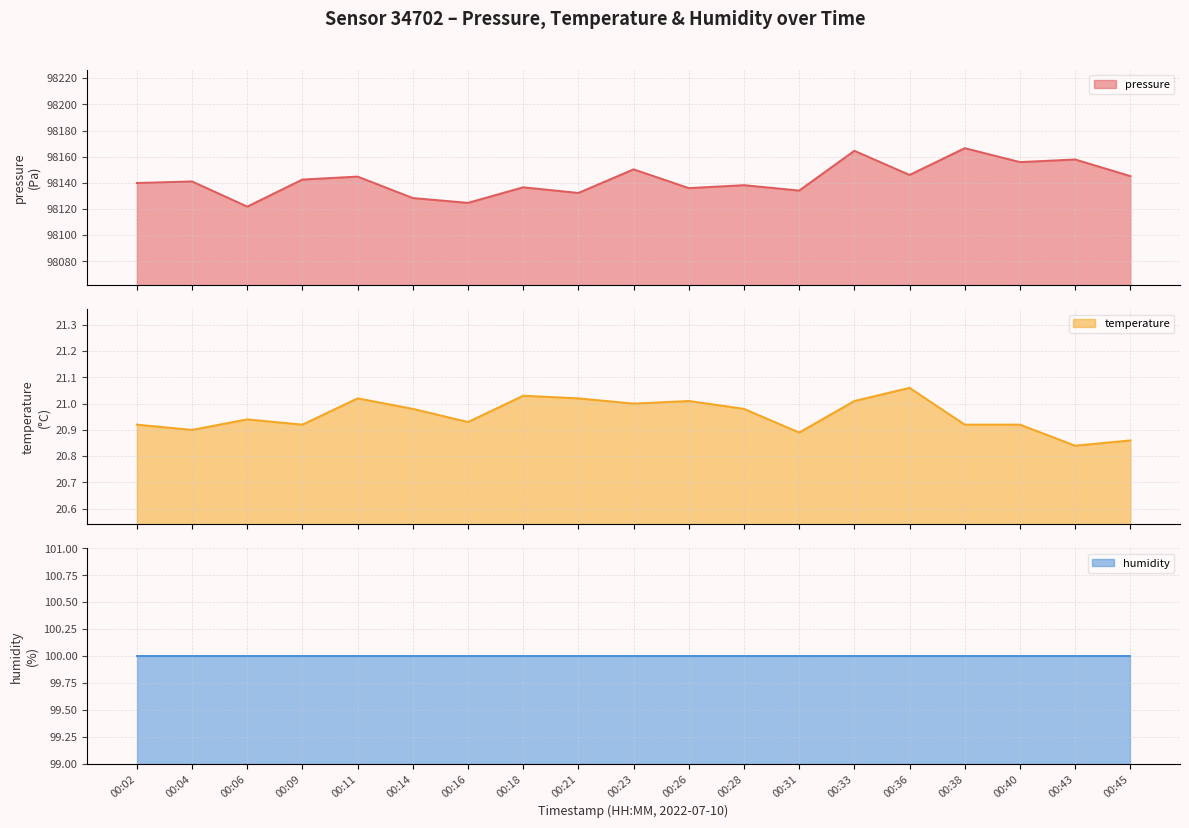

True or false: temperature and pressure cross at least once.

False